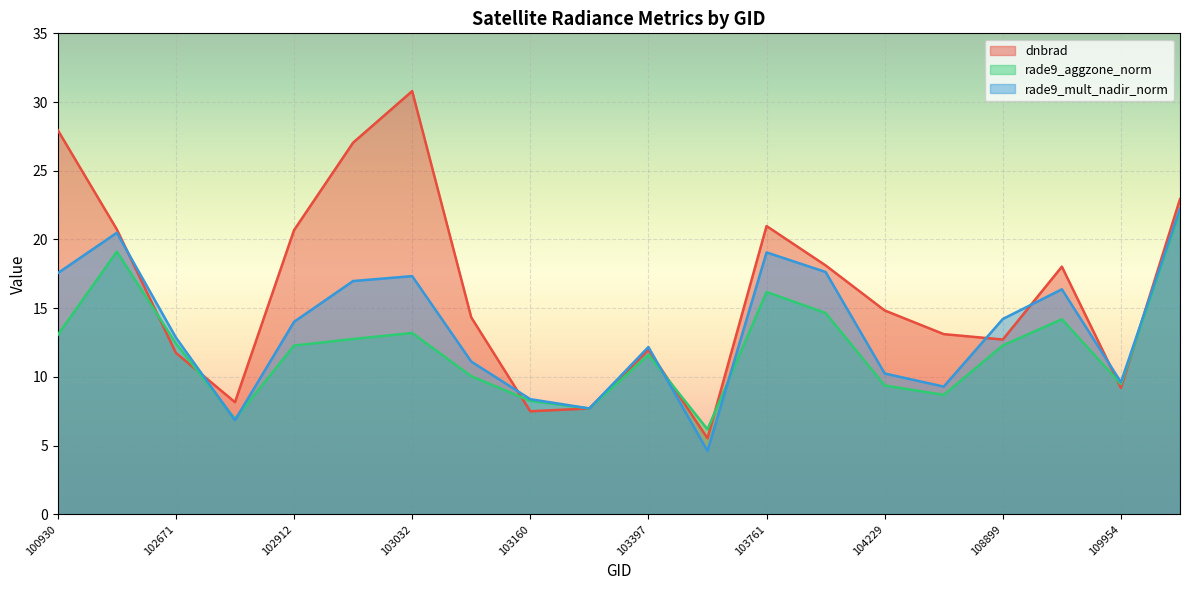

Reading left to right, transcribe all the data shown in this chart.

dnbrad: 28.0	20.7	11.7	8.2	20.7	27.0	30.8	14.3	7.5	7.7	12.0	5.5	21.0	18.1	14.8	13.1	12.7	18.0	9.2	22.9
rade9_aggzone_norm: 13.1	19.1	12.4	6.9	12.3	12.8	13.2	10.1	8.3	7.7	11.6	6.2	16.2	14.6	9.4	8.7	12.3	14.2	9.5	22.1
rade9_mult_nadir_norm: 17.5	20.5	12.9	6.9	14.0	17.0	17.3	11.1	8.4	7.7	12.2	4.6	19.1	17.6	10.2	9.3	14.2	16.4	9.6	22.2